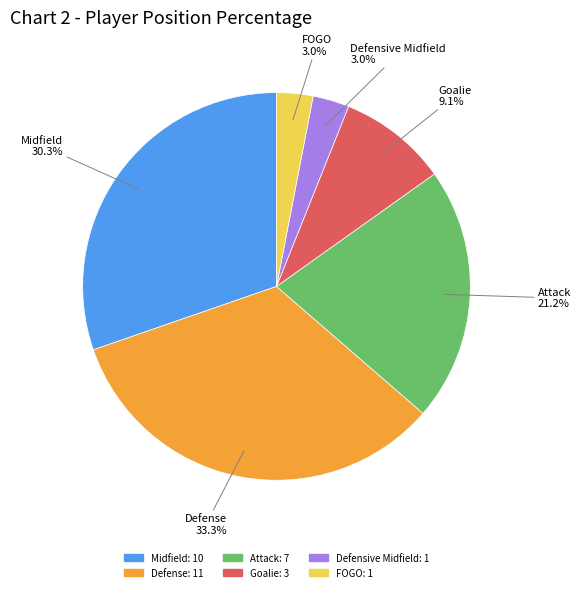

To the nearest percent, what percentage of the pie is Goalie?

9%